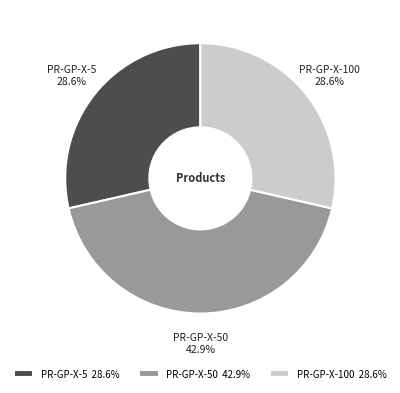

To the nearest percent, what percentage of the pie is PR-GP-X-5?

29%